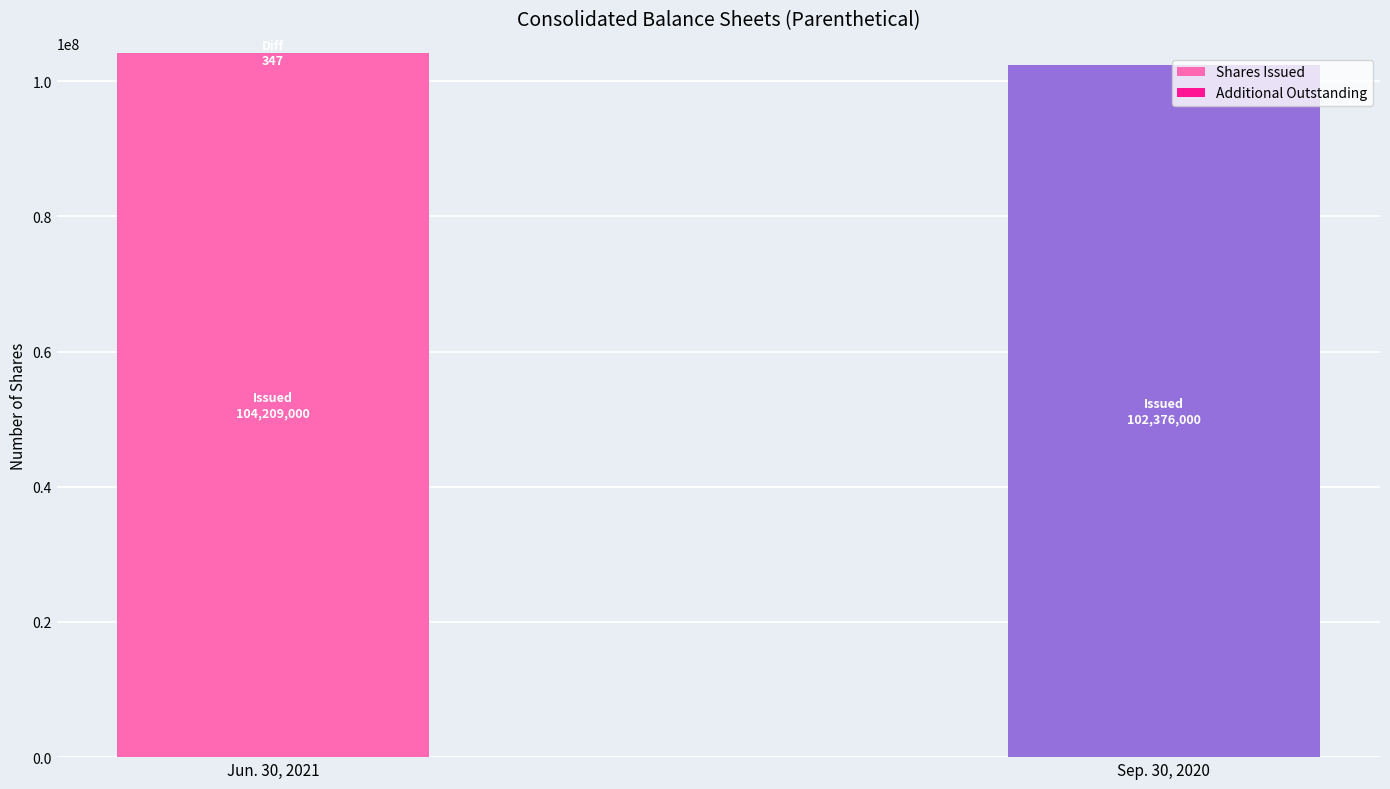

Does the chart contain stacked bars?

Yes